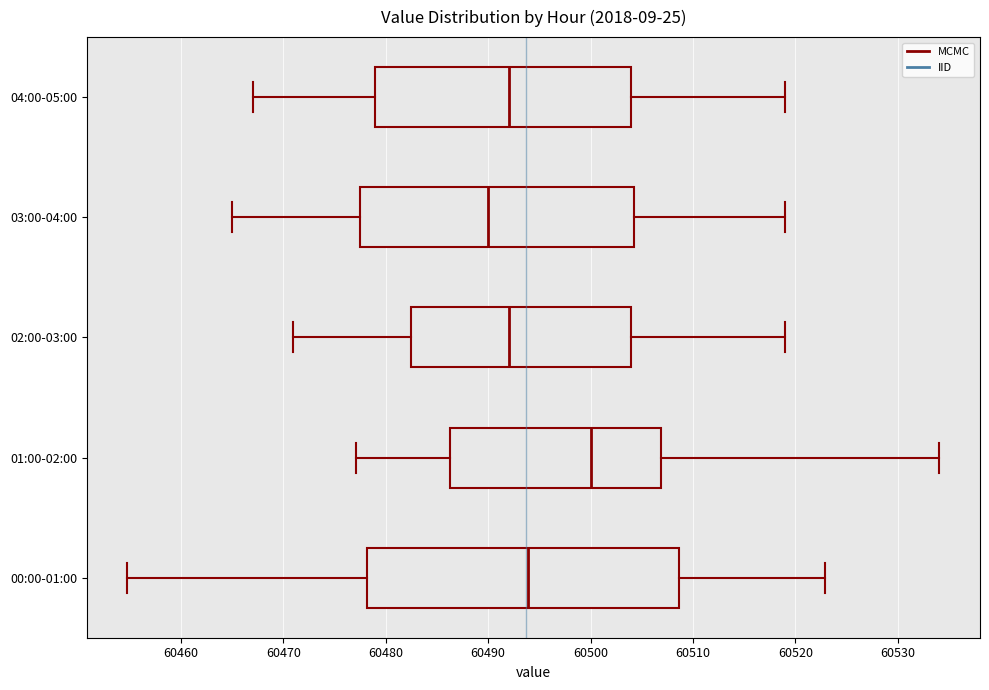

Where is the left edge of the box for 01:00-02:00 on the x-axis? The values are not printed on the chart, so give them approximately, as read against the axis.

60486